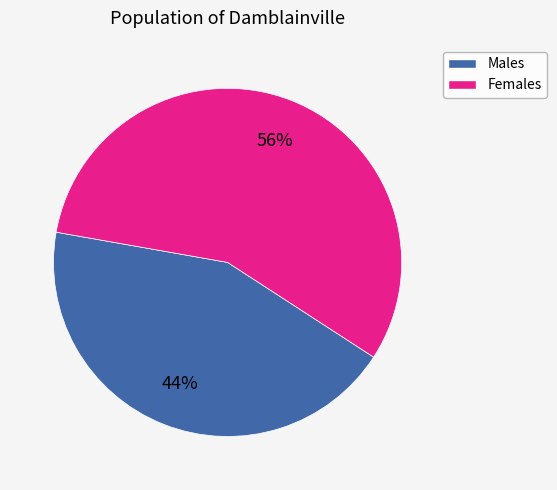

To the nearest percent, what is the average slice percentage?

50%